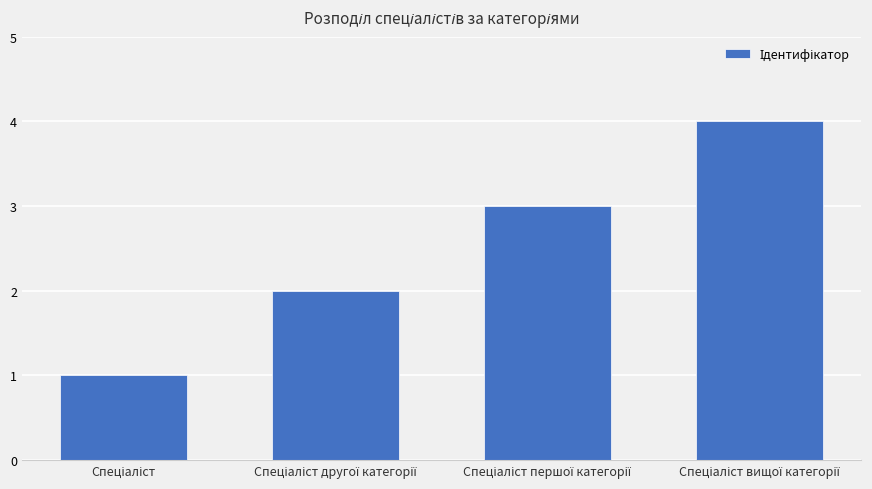

What is the sum of all values?

10